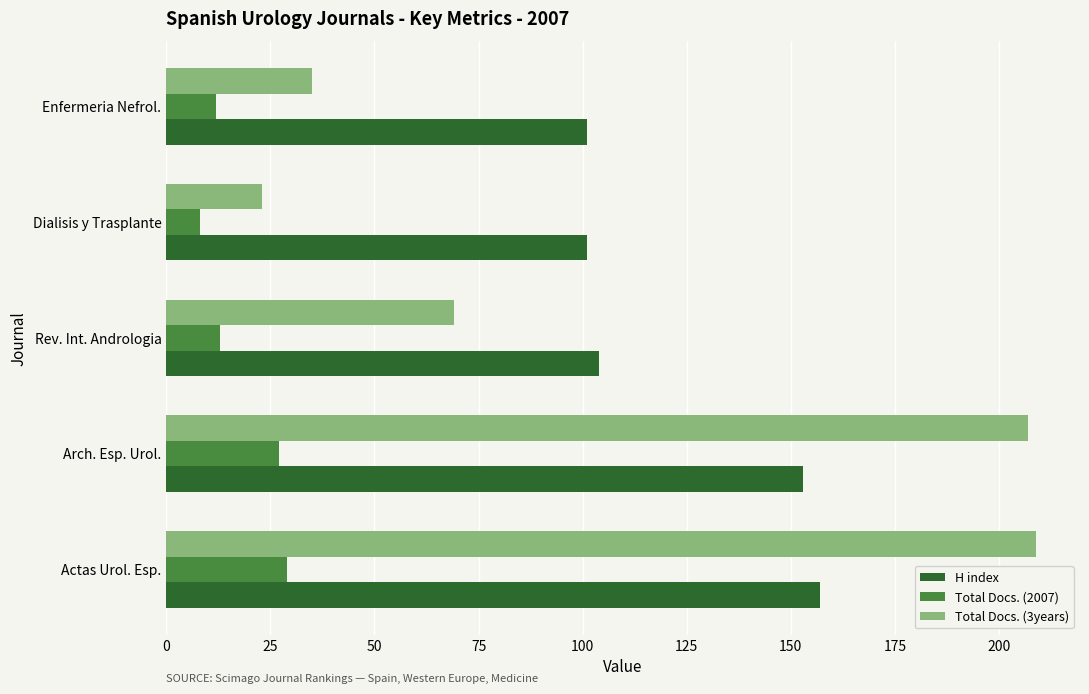

What is the lowest value of the Total Docs. (3years) series?

23